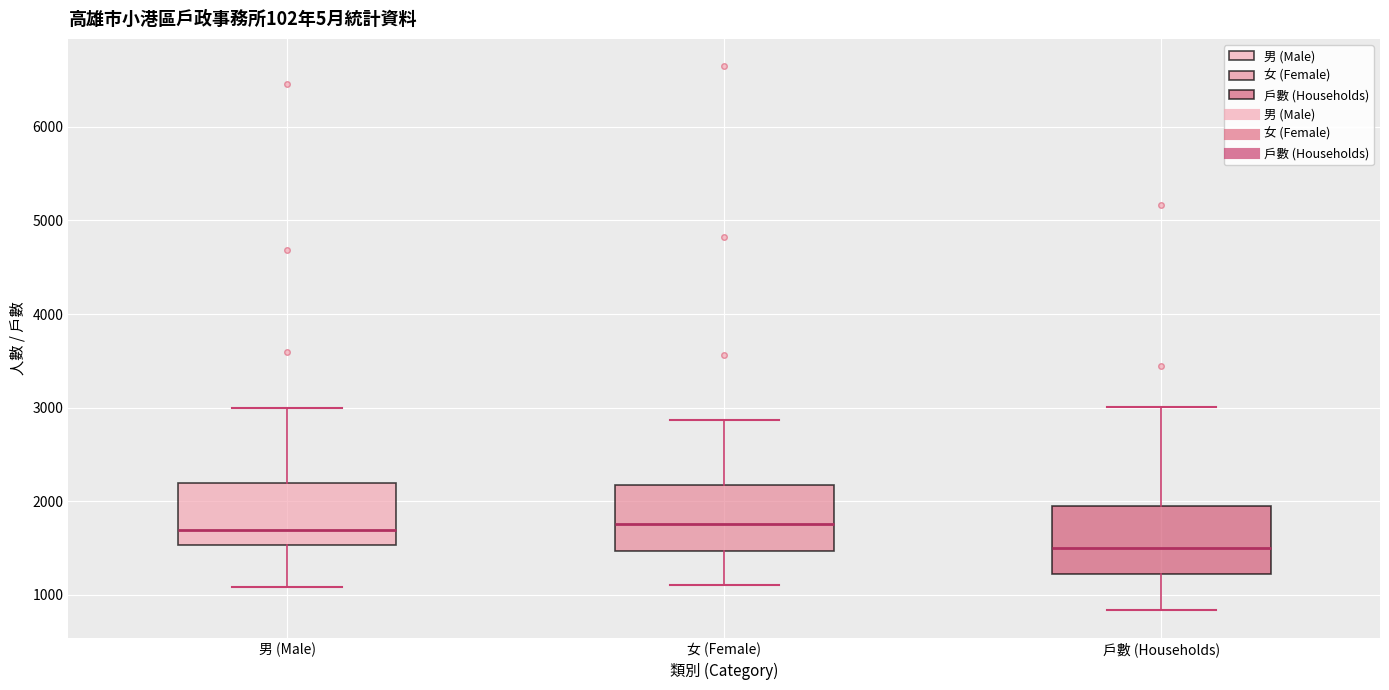

Where does the upper whisker of the box for 男 (Male) end on the y-axis? The values are not printed on the chart, so give them approximately, as read against the axis.

3000